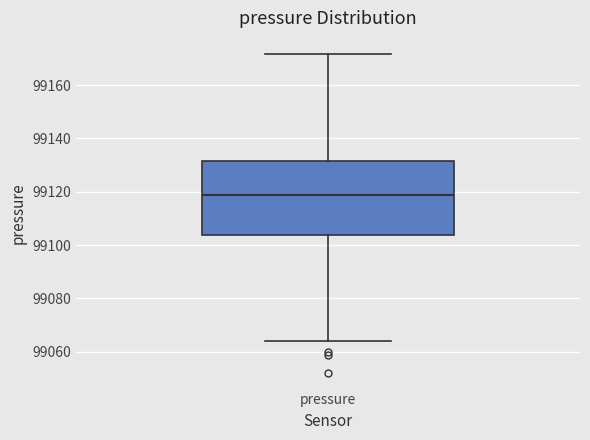

Transcribe this box plot: give where the median line is, the range the box spans, and where the two whiskers end, as read against the y-axis. The values are not printed on the chart, so give them approximately, as read against the axis.

median 99118, box 99104 to 99132, whiskers 99064 to 99172